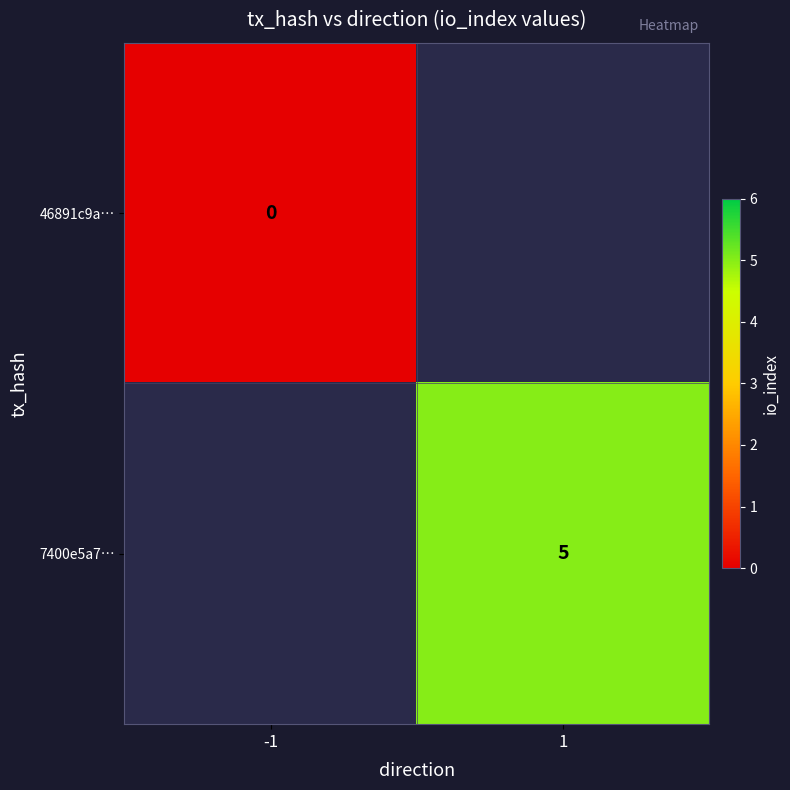

Which has a higher value, -1 or 1?

1